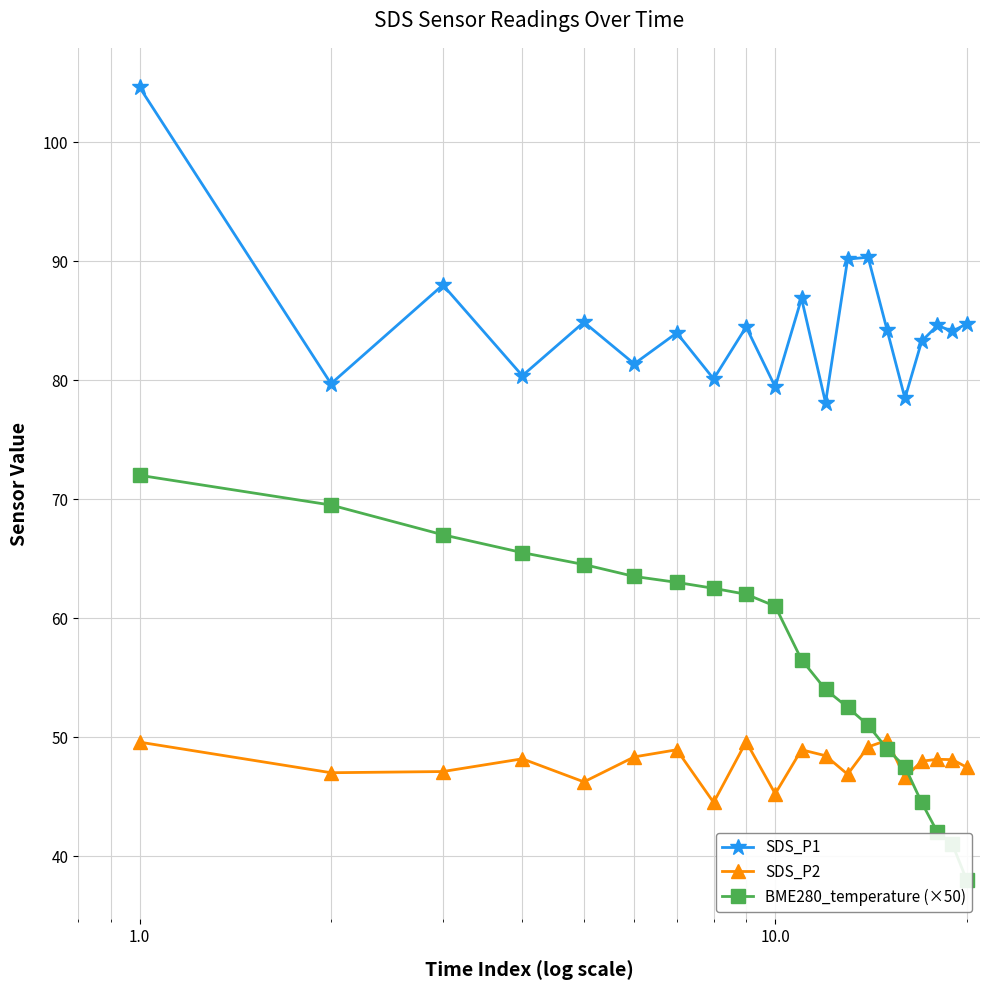

Reading left to right, list all the values displayed in this chart.

SDS_P1: 104.6	79.7	88.0	80.4	84.9	81.4	84.0	80.1	84.5	79.4	86.9	78.1	90.2	90.3	84.2	78.5	83.3	84.6	84.1	84.7
SDS_P2: 49.6	47.0	47.1	48.2	46.2	48.3	48.9	44.5	49.6	45.2	48.9	48.4	46.9	49.2	49.7	46.6	48.0	48.1	48.1	47.5
BME280_temperature (×50): 72.0	69.5	67.0	65.5	64.5	63.5	63.0	62.5	62.0	61.0	56.5	54.0	52.5	51.0	49.0	47.5	44.5	42.0	41.0	38.0